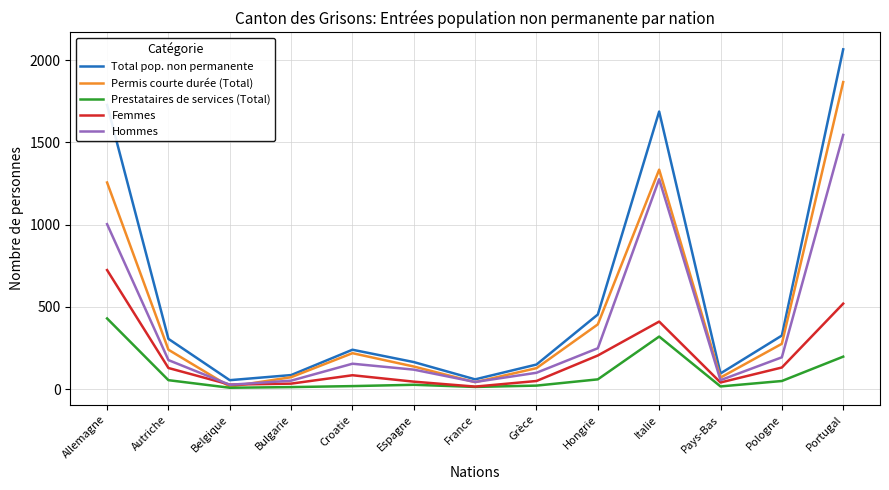

Read the Prestataires de services (Total) value at Grèce.

22